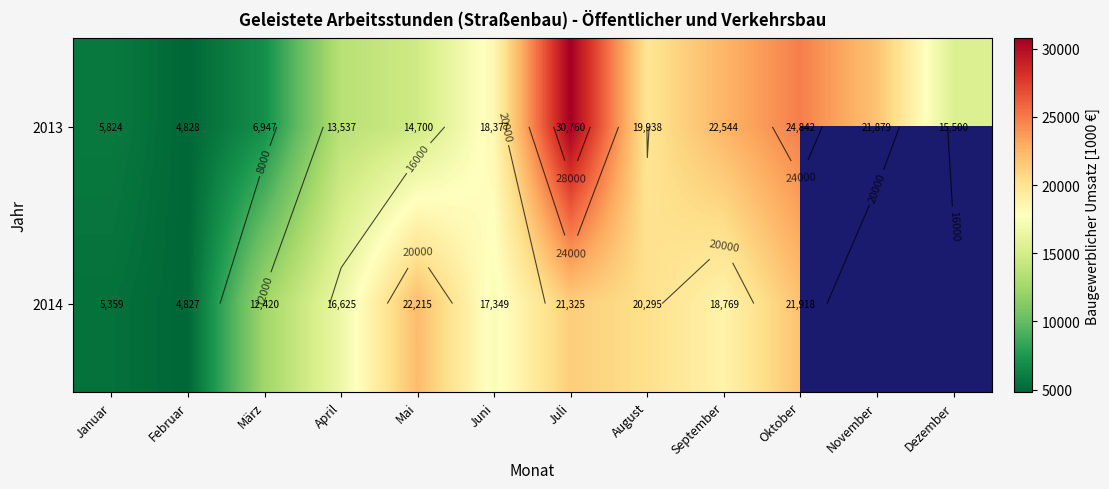

What is the difference between the maximum and minimum values in the 2014 series?

17388.0